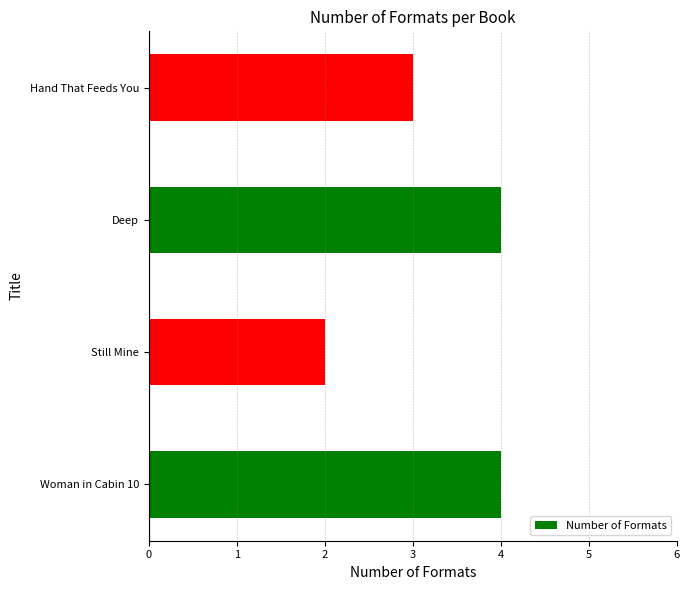

What is the maximum value shown in the chart?

4